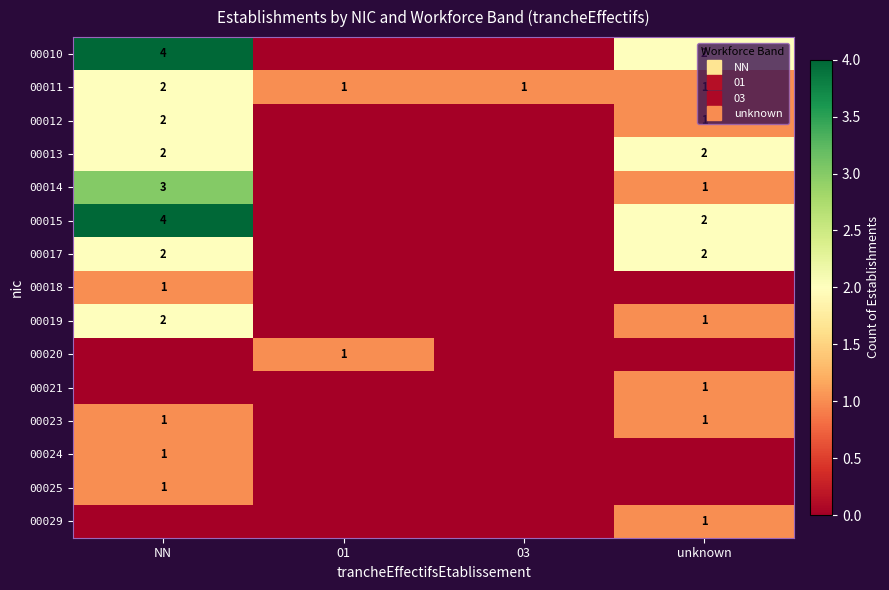

What is the total value across all series at 01?

2